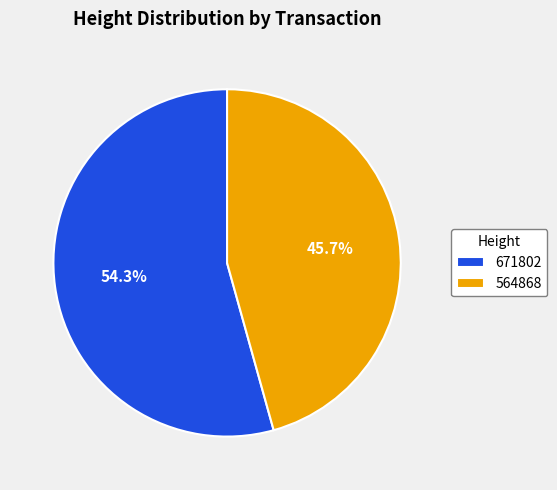

Does any single category account for the majority?

Yes